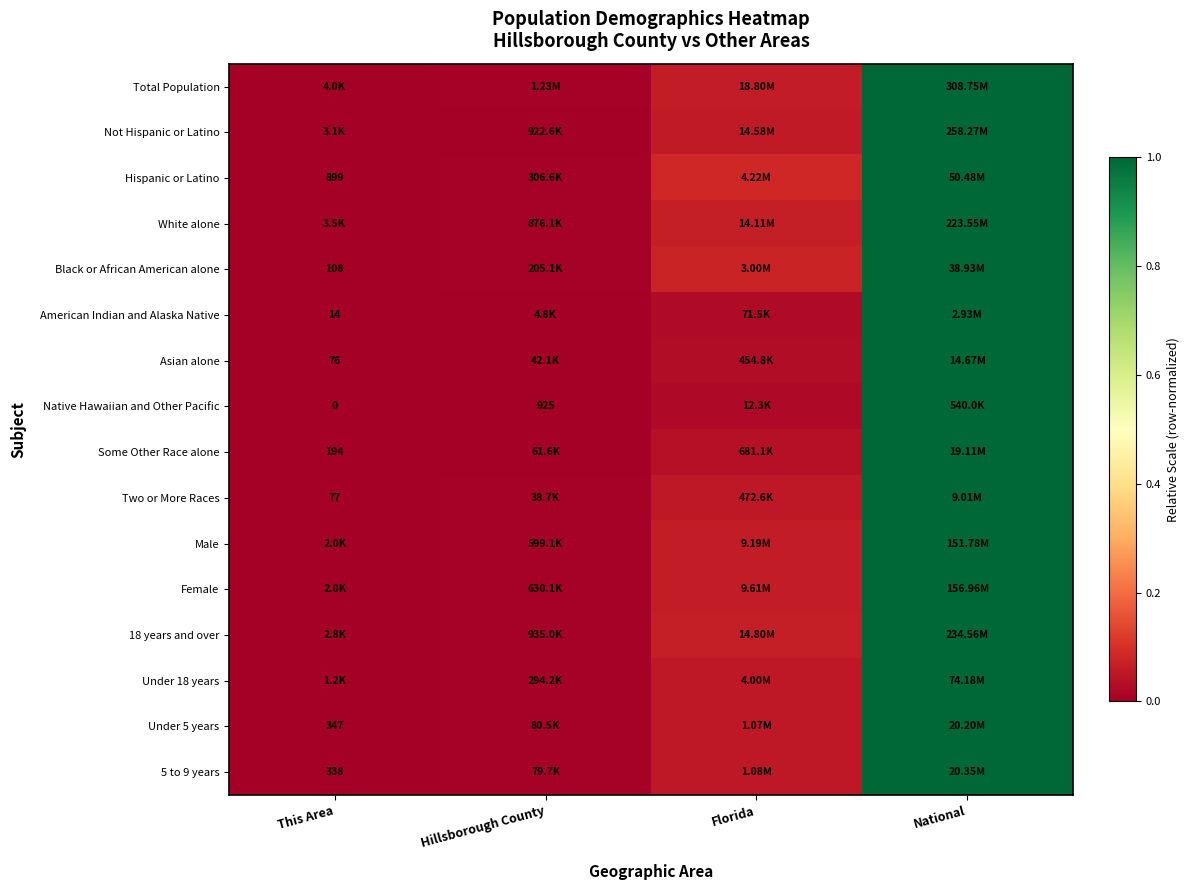

Is the value of Some Other Race alone at This Area greater than the value of Under 5 years at Hillsborough County?

No